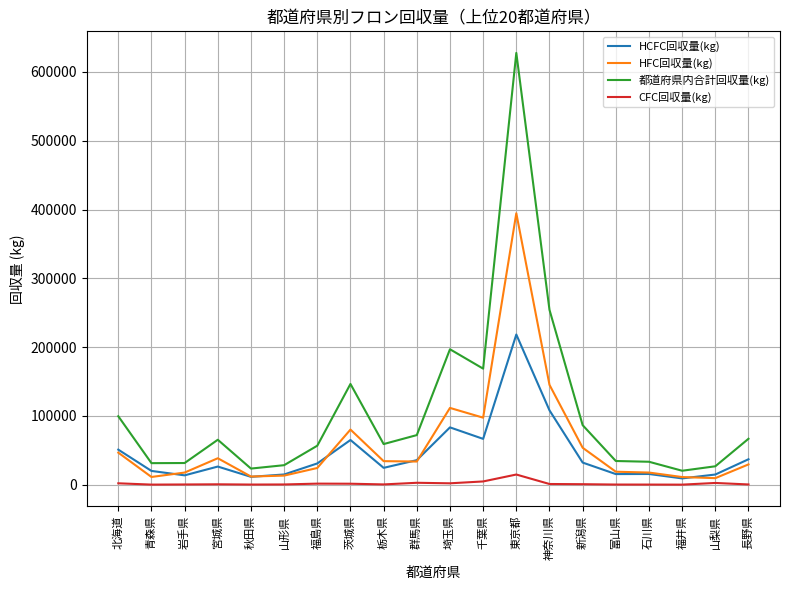

Which series has the largest total across all categories?

都道府県内合計回収量(kg)